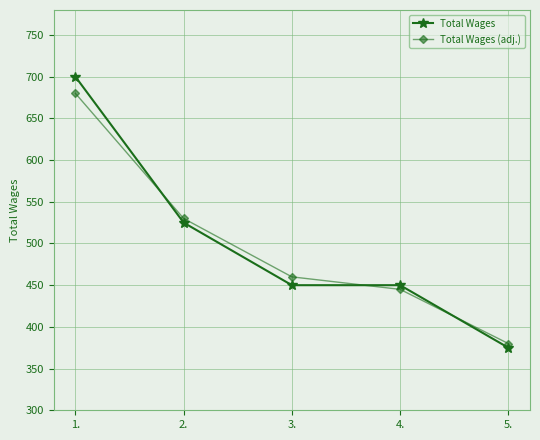

Rank the categories by Total Wages (adj.) value from lowest to highest.

5., 4., 3., 2., 1.